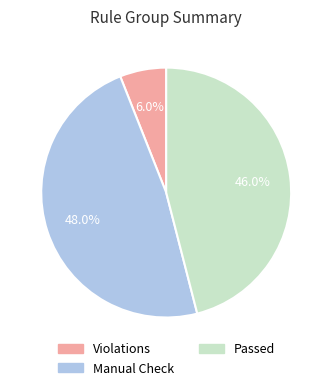

Is there a majority slice in this chart?

No